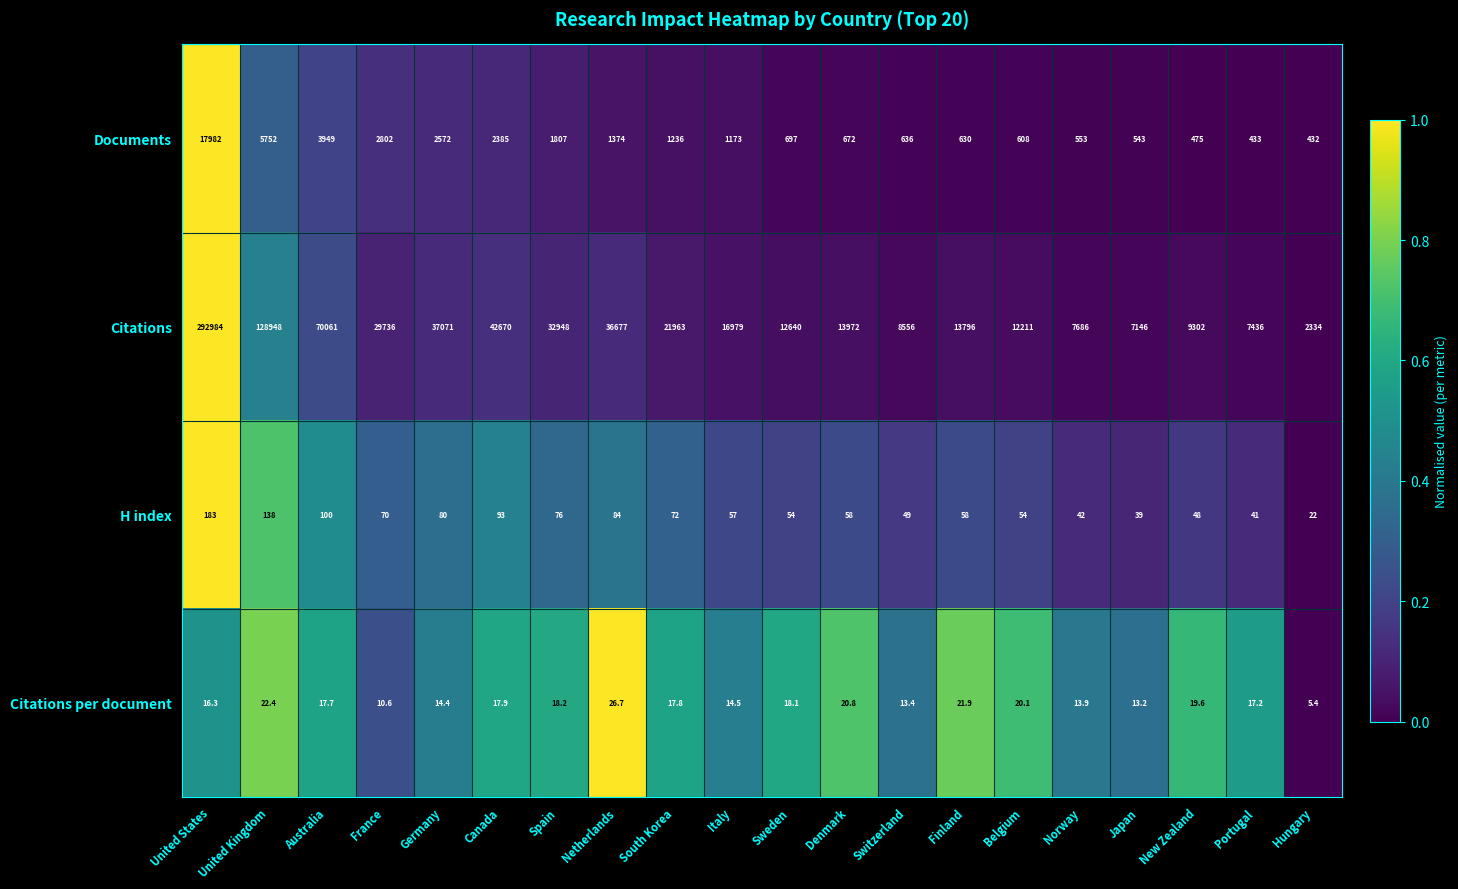

What is the difference between the Documents values at United States and Italy?

16809.0